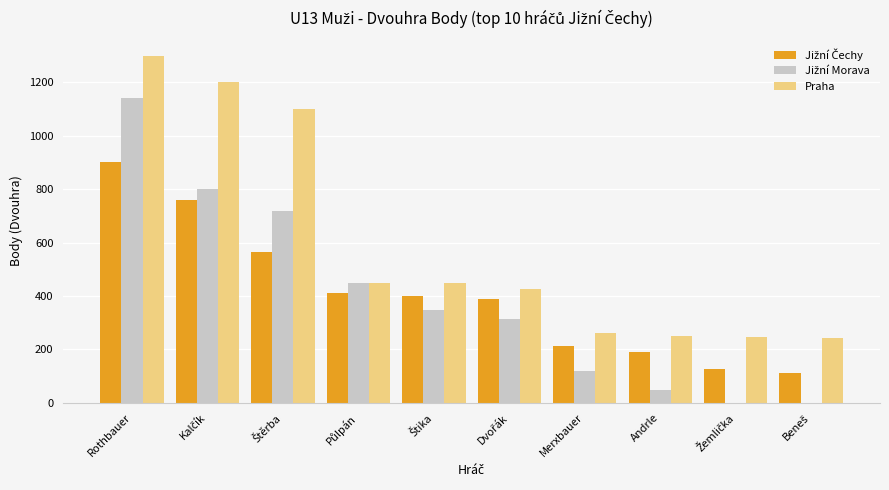

What is the maximum value shown in the chart?

1300